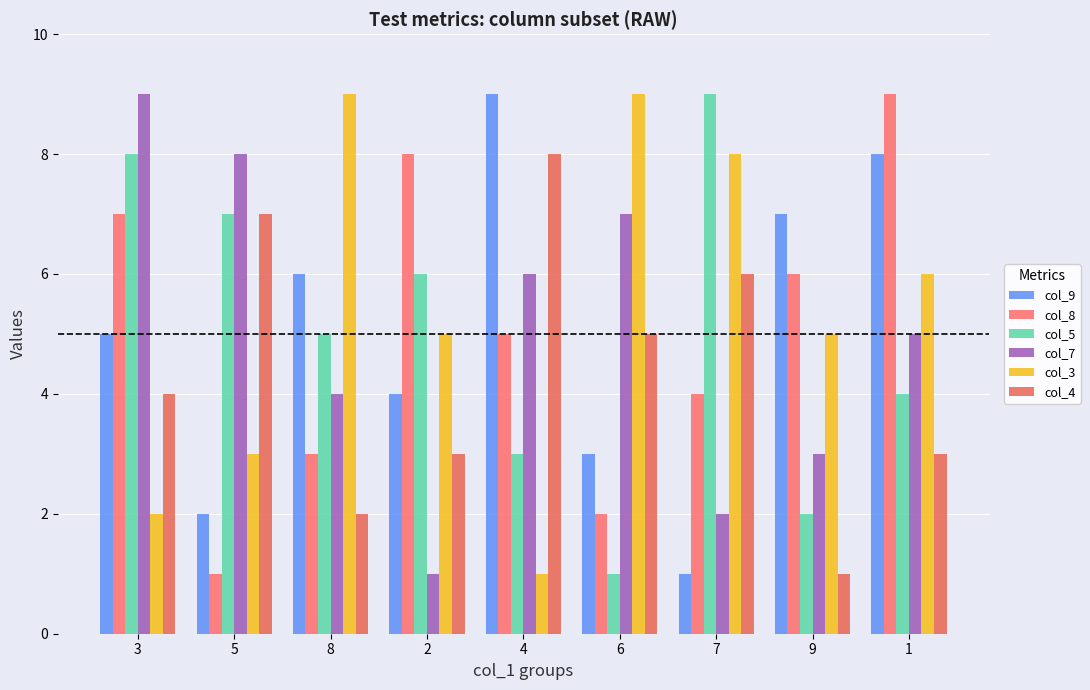

How many bars are there in total?

54